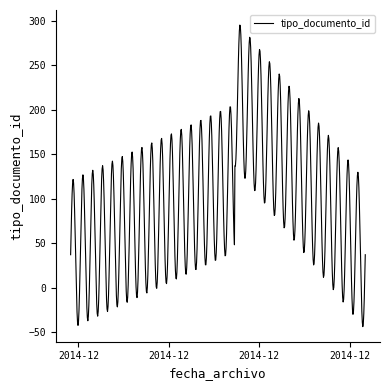

Is this an area chart (filled region under the line)?

No